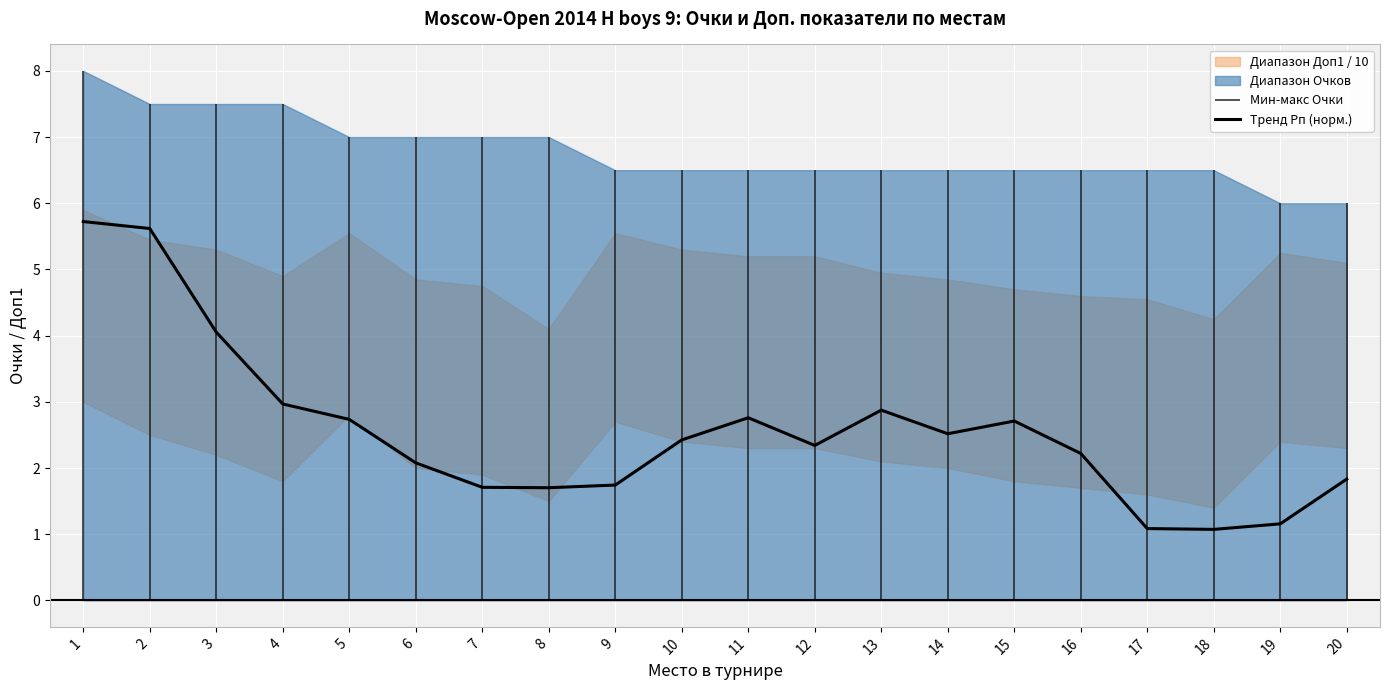

Reading left to right, what are all the values shown in this chart?

5.7	5.6	4.1	3.0	2.7	2.1	1.7	1.7	1.7	2.4	2.8	2.3	2.9	2.5	2.7	2.2	1.1	1.1	1.2	1.8